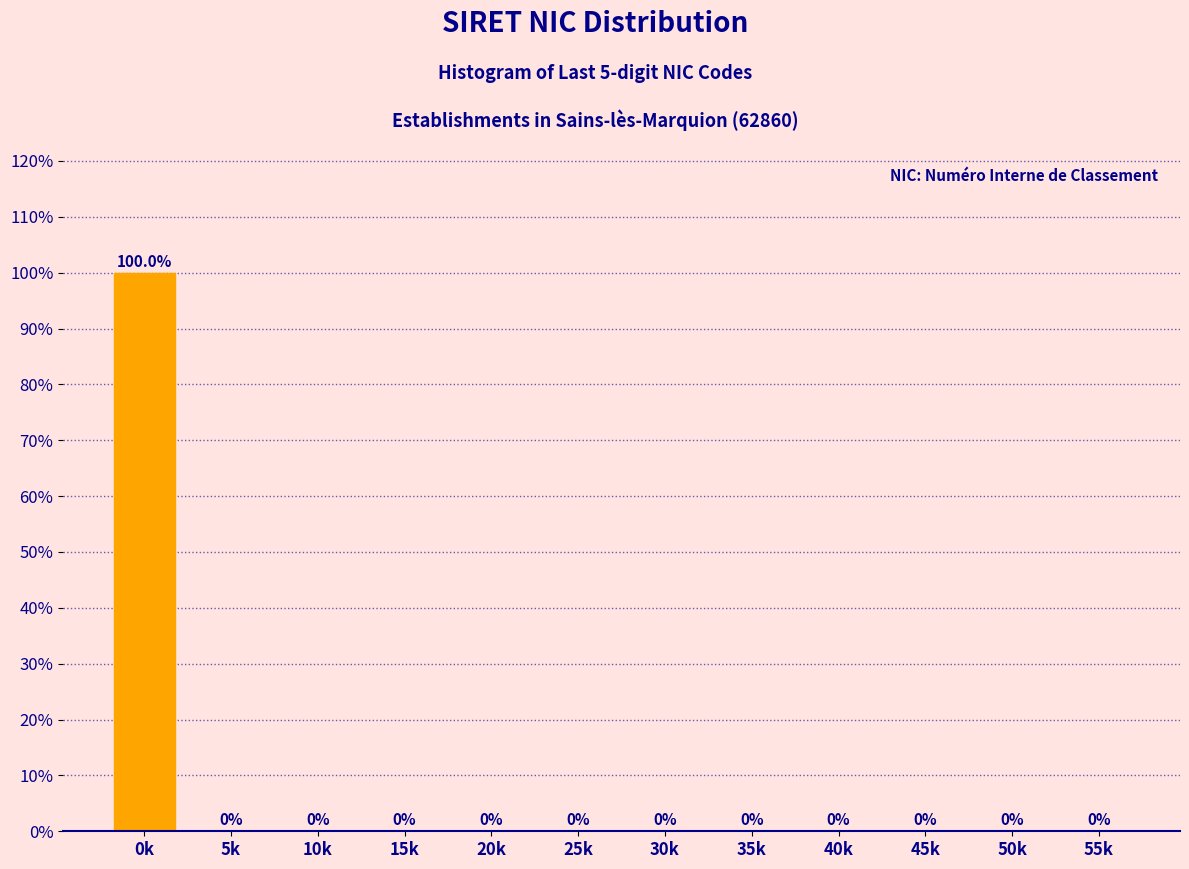

Reading left to right, list all the values displayed in this chart.

0k=100	5k=0	10k=0	15k=0	20k=0	25k=0	30k=0	35k=0	40k=0	45k=0	50k=0	55k=0